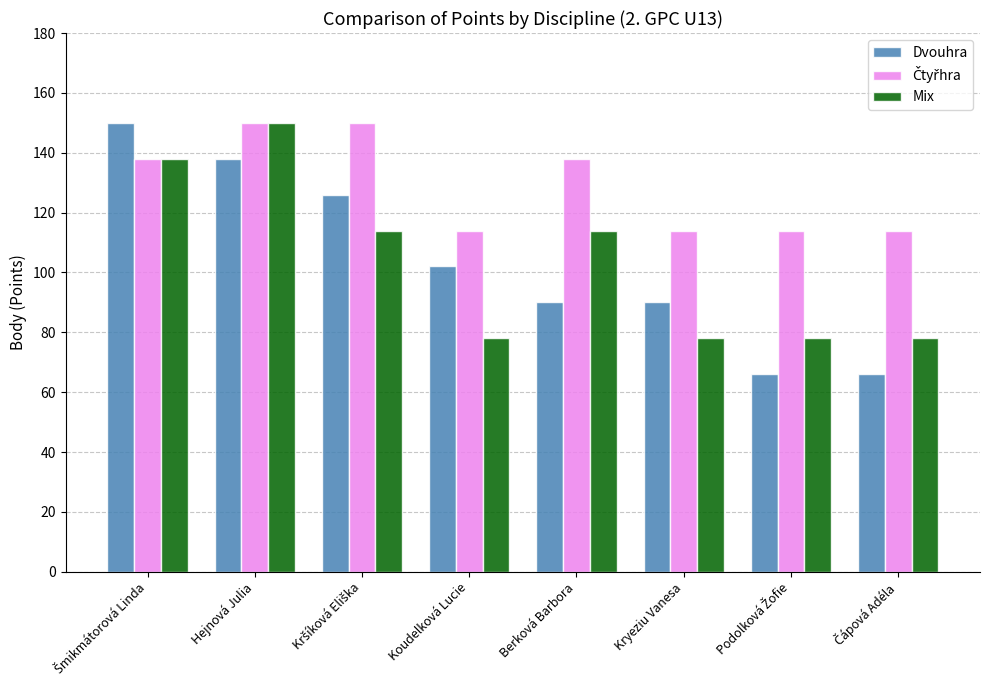

What is the difference between the maximum and minimum values in the Mix series?

72